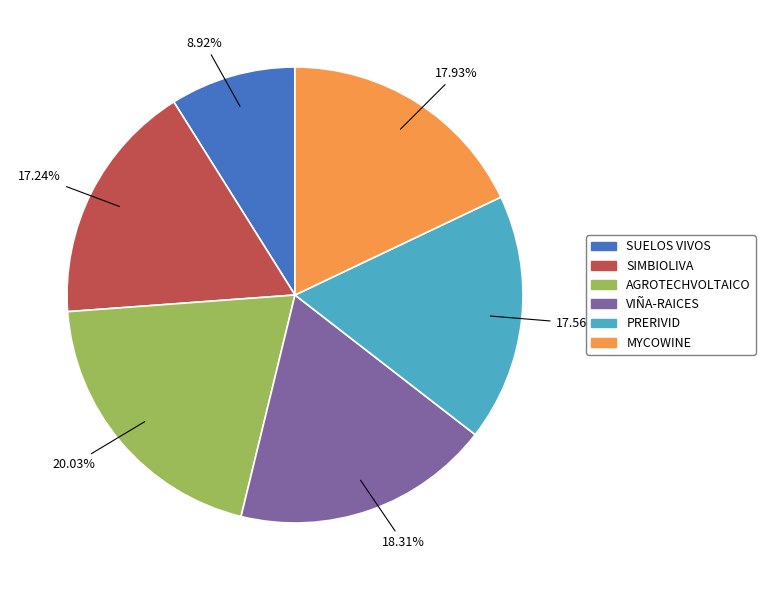

Is it true that SIMBIOLIVA is 17% of the pie?

True